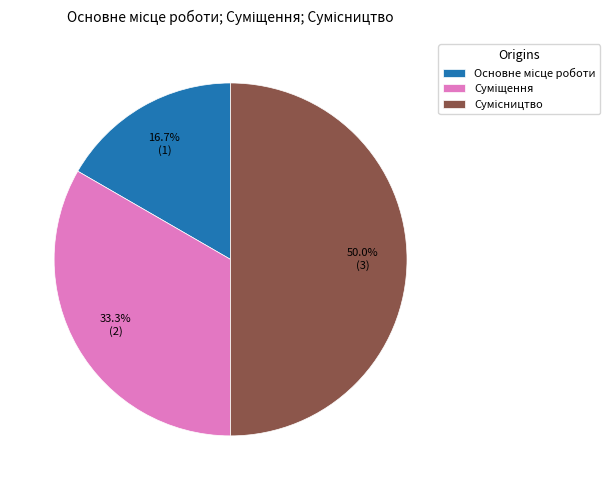

How many slices are in this pie chart?

3